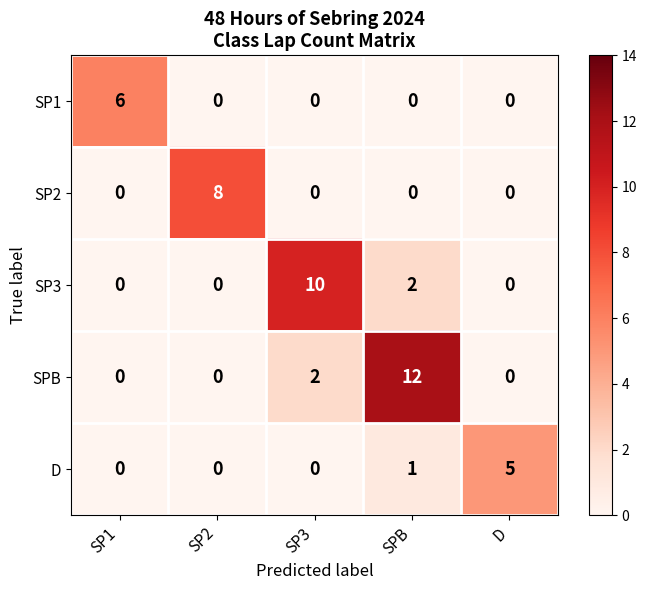

What is the difference between the highest and lowest values at SPB?

12